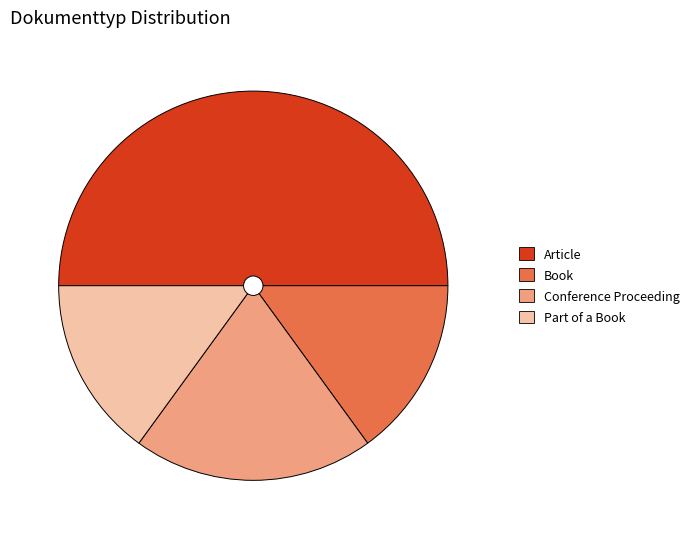

Does Conference Proceeding account for over 50% of the chart?

No